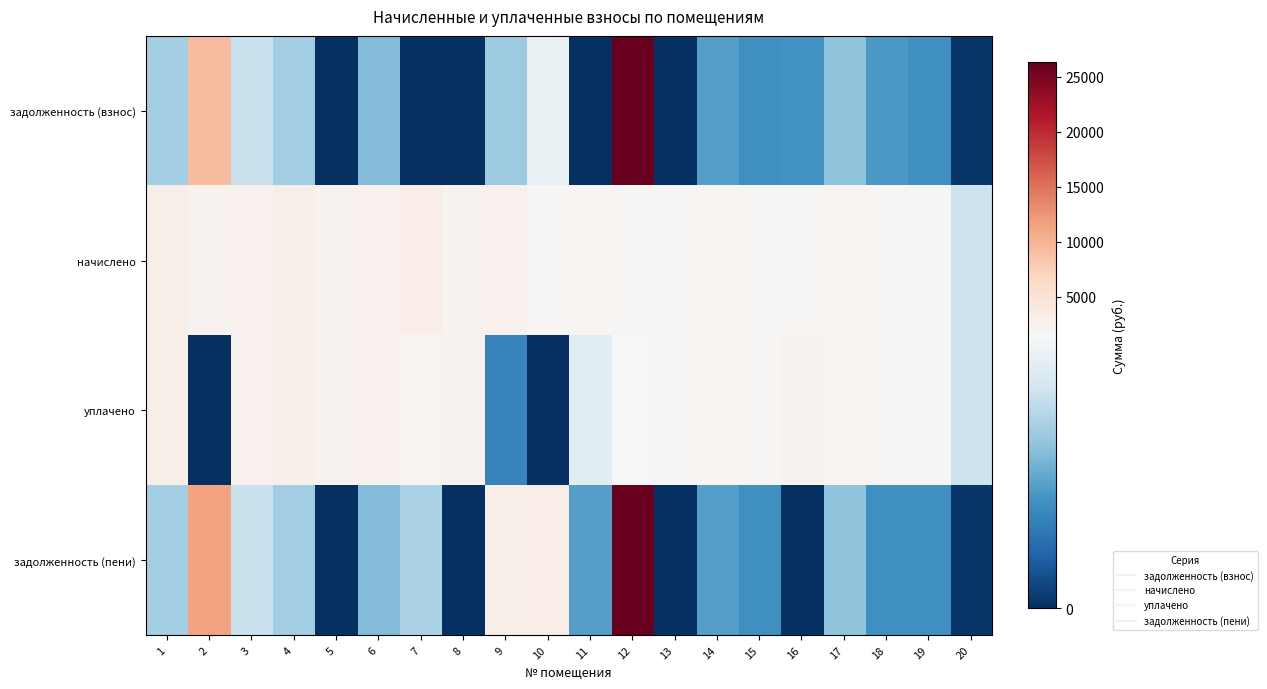

Reading left to right, transcribe all the data shown in this chart.

задолженность (взнос): 1=987.8	2=9099.8	3=1161.9	4=974.6	5=0.1	6=845.5	7=0.0	8=4.1	9=944.3	10=1374.9	11=4.0	12=26186.8	13=0.0	14=664.9	15=572.0	16=588.6	17=889.0	18=635.0	19=575.2	20=42.8
начислено: 1=2957.0	2=2274.9	3=2558.8	4=2923.8	5=2267.5	6=2536.7	7=3041.8	8=2271.2	9=2573.5	10=1758.7	11=1991.0	12=1714.5	13=1736.6	14=1994.7	15=1714.5	16=1740.3	17=2002.0	18=1714.5	19=1725.5	20=1176.2
уплачено: 1=2957.0	2=0.0	3=2558.8	4=2923.8	5=2267.5	6=2536.7	7=2027.9	8=2271.2	9=499.0	10=0.0	11=1327.3	12=1600.9	13=1736.6	14=1994.7	15=1714.5	16=2320.4	17=2002.0	18=1778.0	19=1722.5	20=1176.2
задолженность (пени): 1=987.8	2=11374.7	3=1161.9	4=974.6	5=0.1	6=845.5	7=1013.9	8=4.1	9=3018.9	10=3133.6	11=667.7	12=26300.4	13=0.0	14=664.9	15=572.0	16=8.5	17=889.0	18=571.5	19=578.1	20=42.8